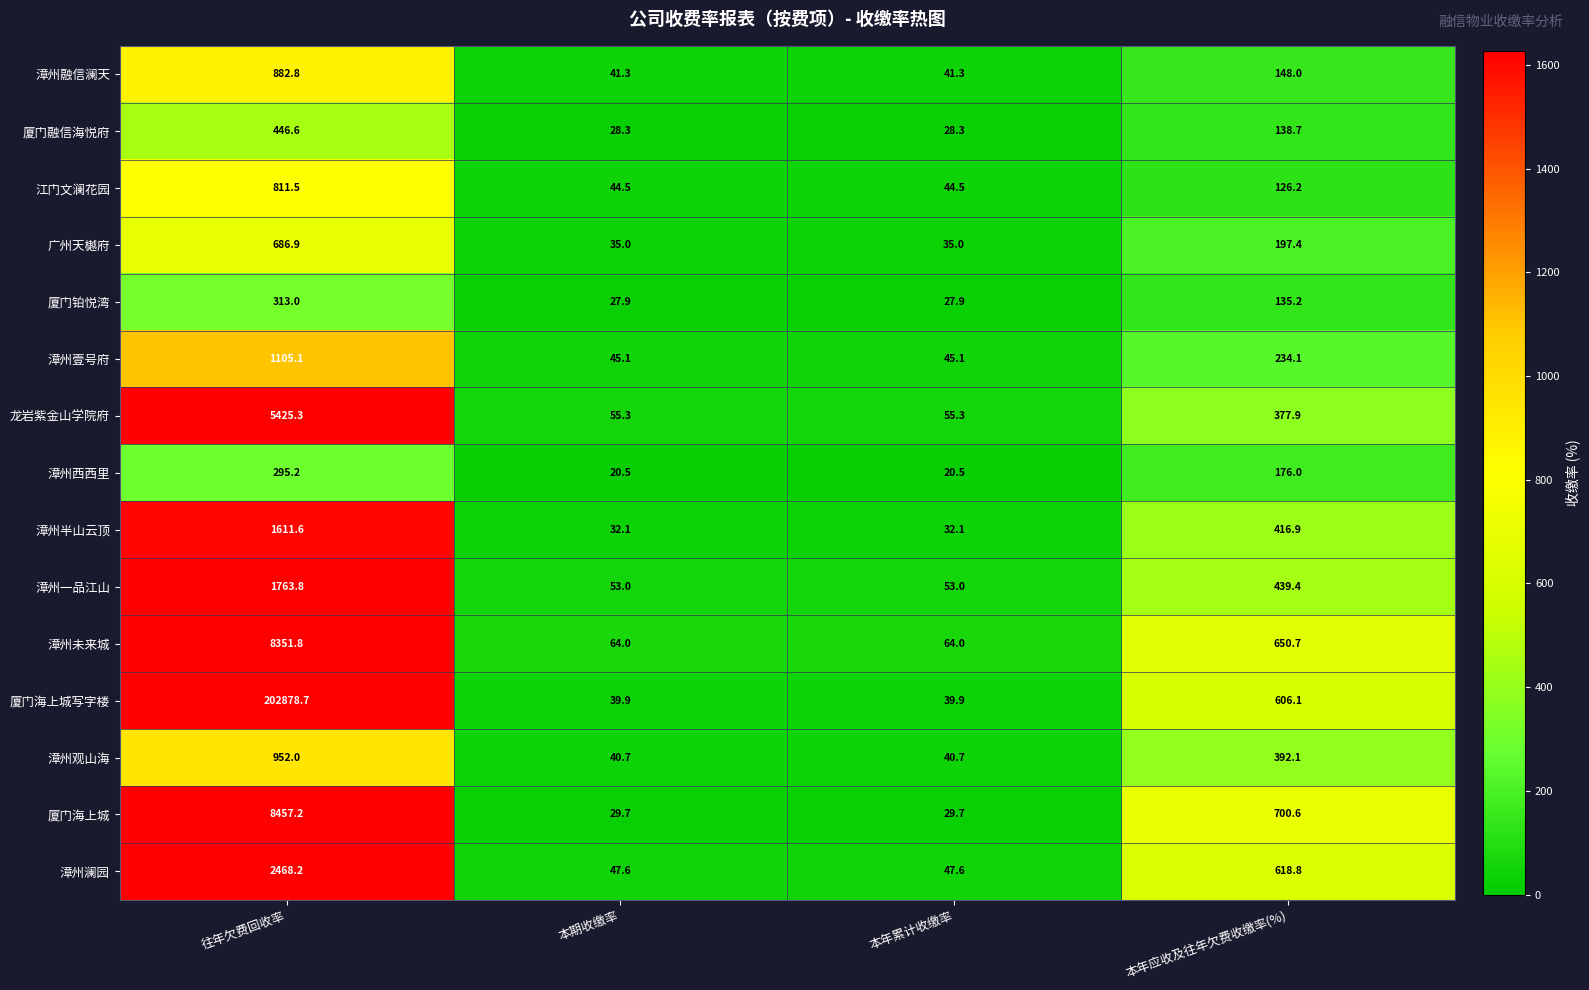

At which category is the sum across all series the highest?

往年欠费回收率